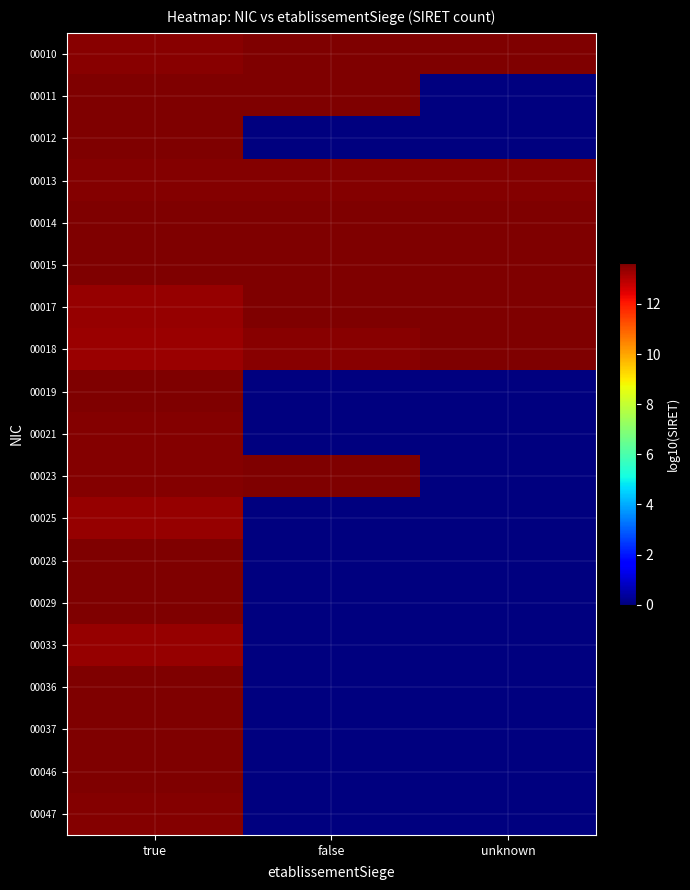

What is the difference between the highest and lowest values at false?

13.6